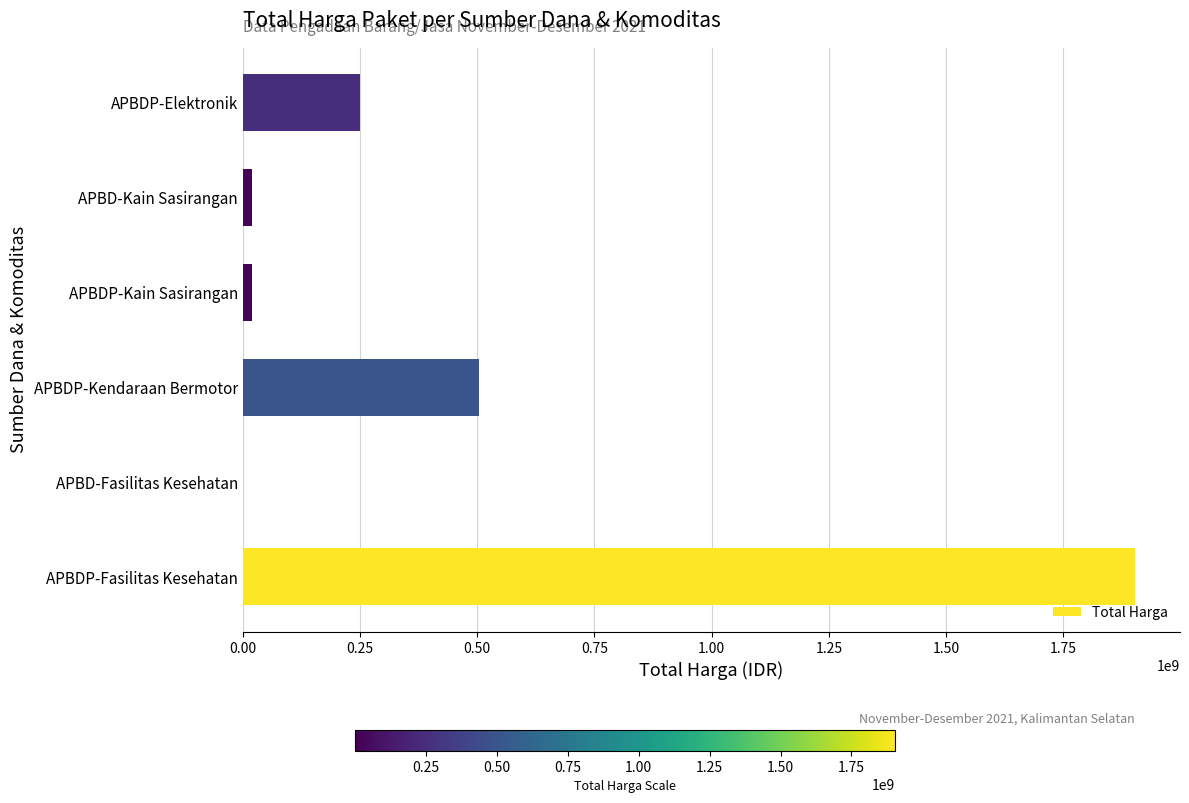

Between APBDP-Kain Sasirangan and APBDP-Fasilitas Kesehatan, which is larger?

APBDP-Fasilitas Kesehatan